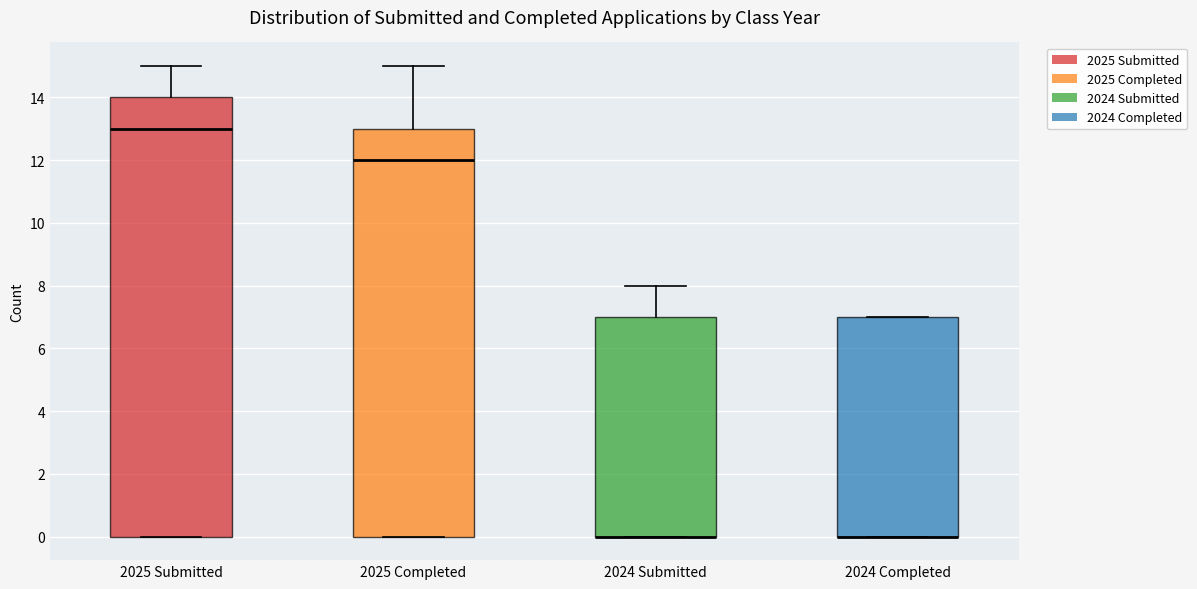

Reading left to right, read every box against the y-axis: the position of its median line, the range the box covers, and the ends of its whiskers. The values are not printed on the chart, so give them approximately, as read against the axis.

2025 Submitted: median 13, box 0 to 14, whiskers 0 to 15
2025 Completed: median 12, box 0 to 13, whiskers 0 to 15
2024 Submitted: median 0 (drawn on the box's lower edge), box 0 to 7, whiskers 0 to 8
2024 Completed: median 0 (drawn on the box's lower edge), box 0 to 7, whiskers 0 to 7